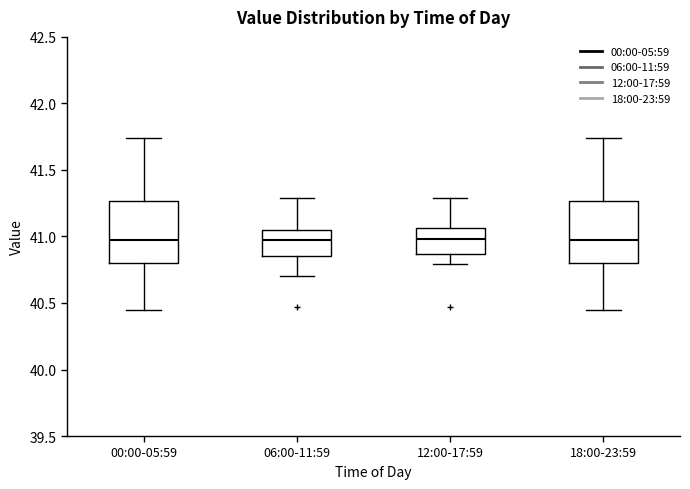

Reading left to right, transcribe this box plot: for each box, give where its median line is, the range the box spans, and where its two whiskers end, as read against the y-axis. The values are not printed on the chart, so give them approximately, as read against the axis.

00:00-05:59: median 40.95, box 40.80 to 41.25, whiskers 40.45 to 41.75
06:00-11:59: median 40.95, box 40.85 to 41.05, whiskers 40.70 to 41.30
12:00-17:59: median 41.00, box 40.85 to 41.05, whiskers 40.80 to 41.30
18:00-23:59: median 40.95, box 40.80 to 41.25, whiskers 40.45 to 41.75